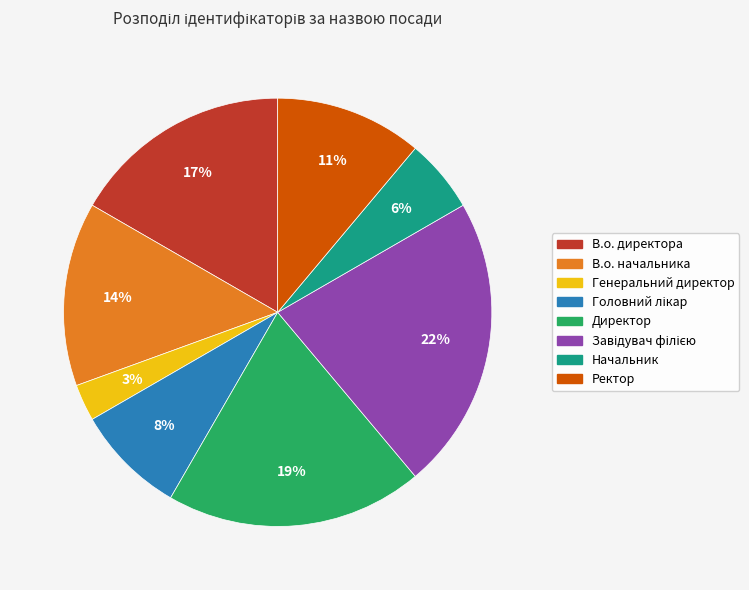

Does Генеральний директор represent more than half of the total?

No